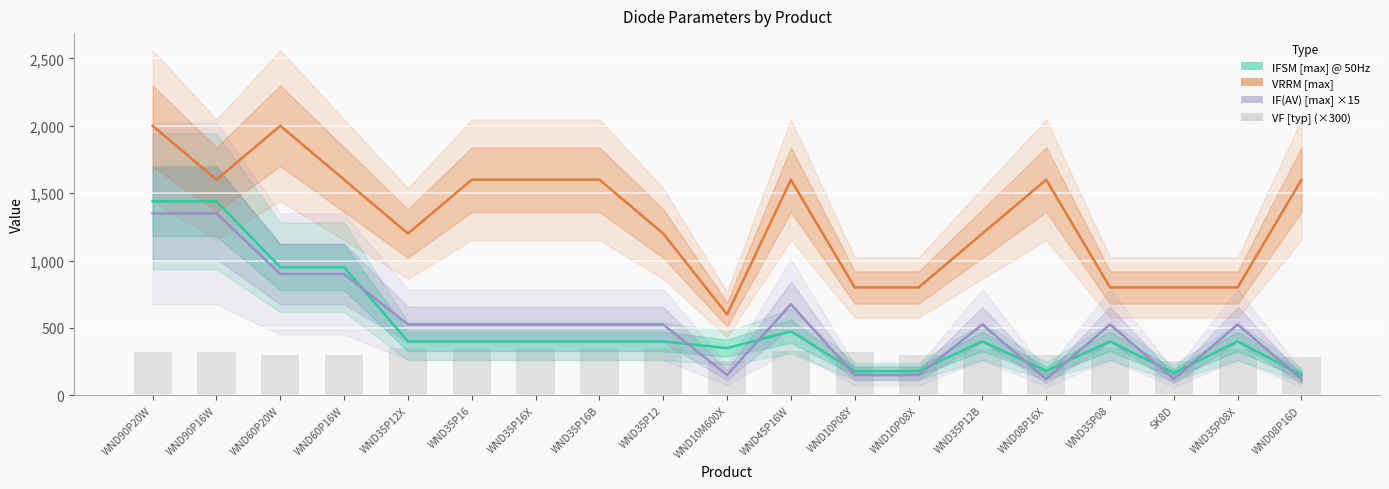

At which label is VRRM [max] closest to 1300?

WND35P12X